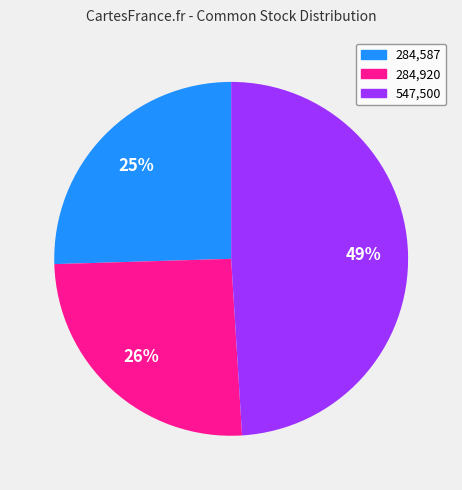

Which slice is the largest?

547,500